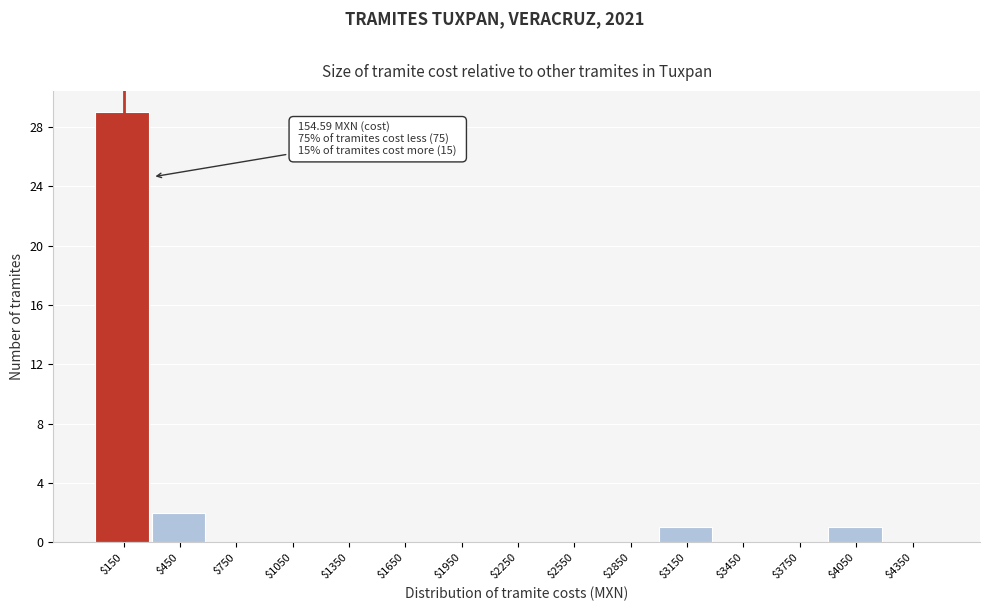

Over which range of the x-axis is the bar tallest?

0 to 300